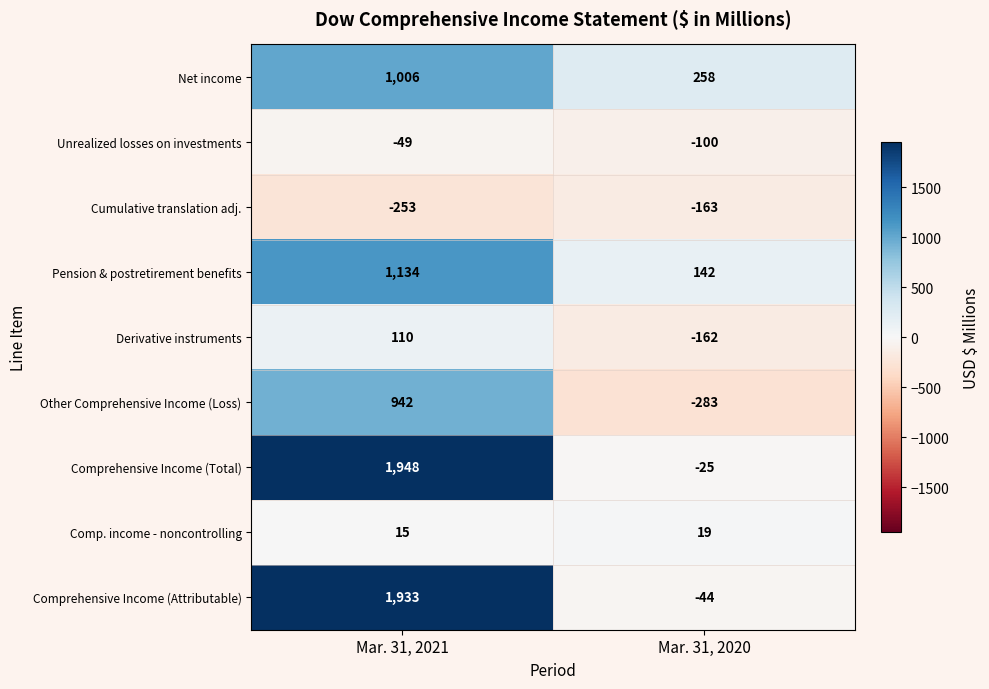

The value of Other Comprehensive Income (Loss) at Mar. 31, 2020 is -283. True or false?

True